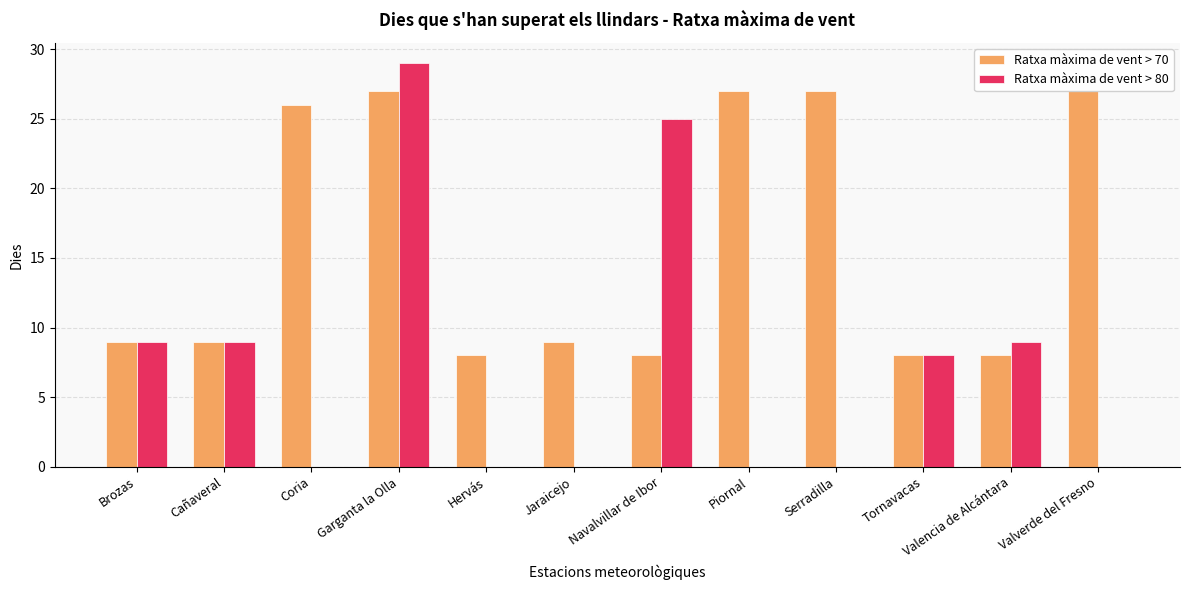

At which category does the chart reach its minimum across all series?

Coria